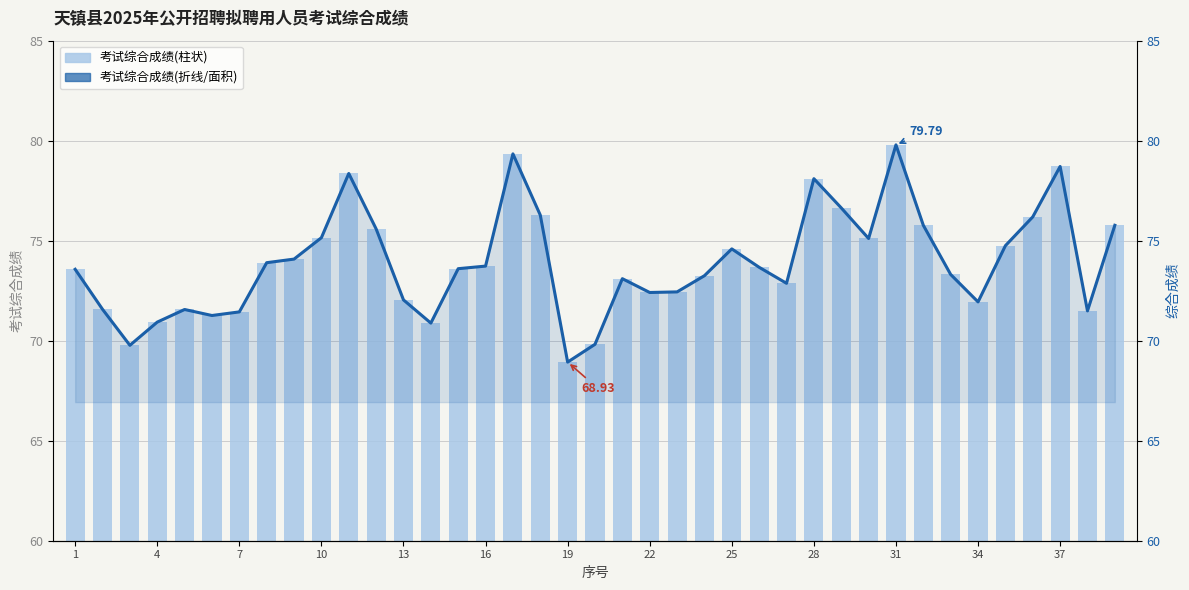

Between 13 and 34, which is larger?

13